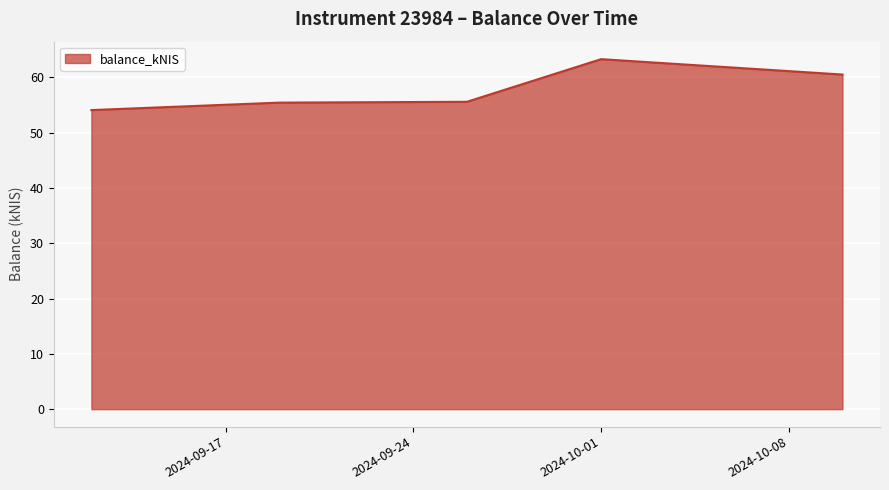

Does the chart have visible grid lines?

Yes